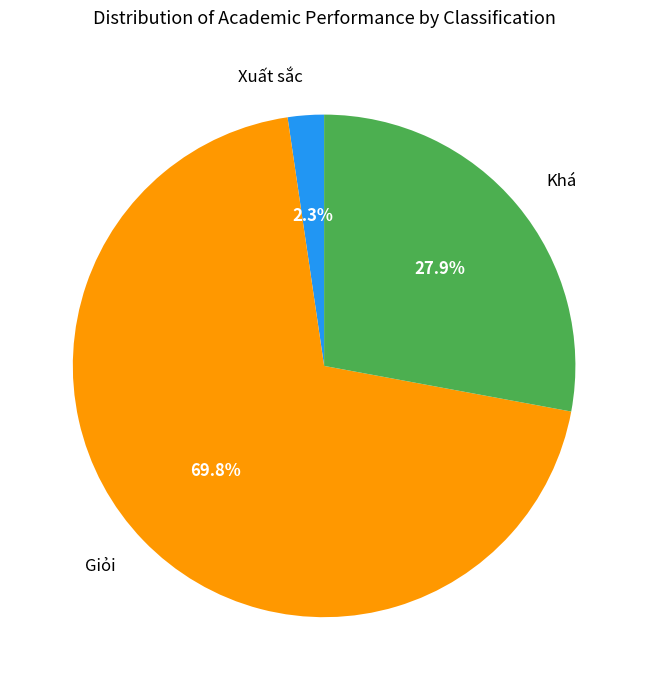

To the nearest percent, what portion does Giỏi represent?

70%